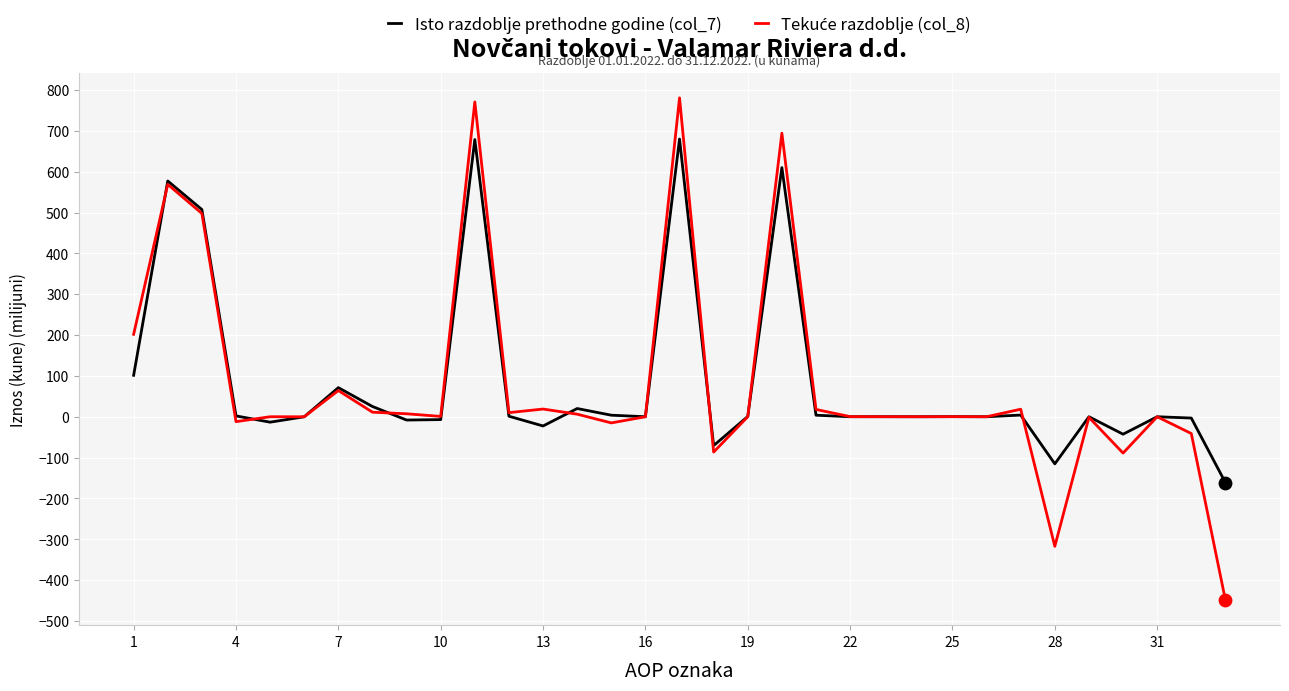

What is the minimum value for Isto razdoblje prethodne godine (col_7)?

-161.3